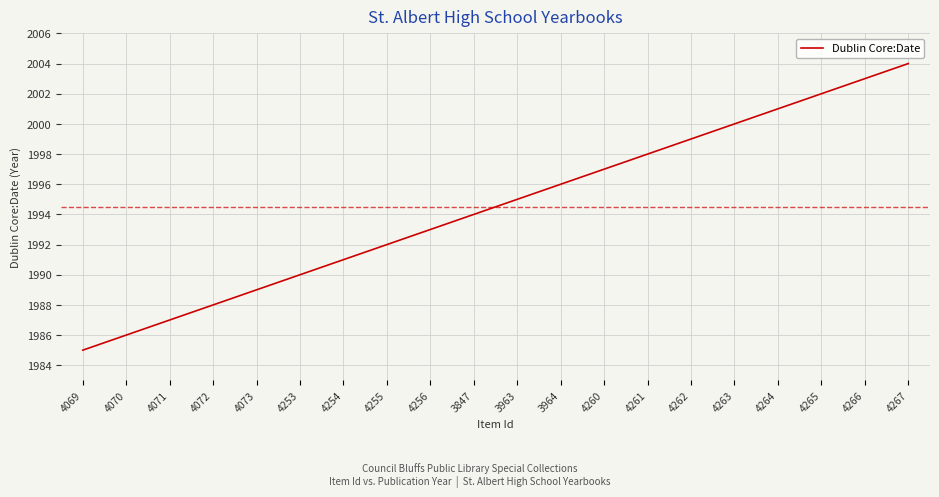

What value does the data have at 3847, to the nearest 10?

1990